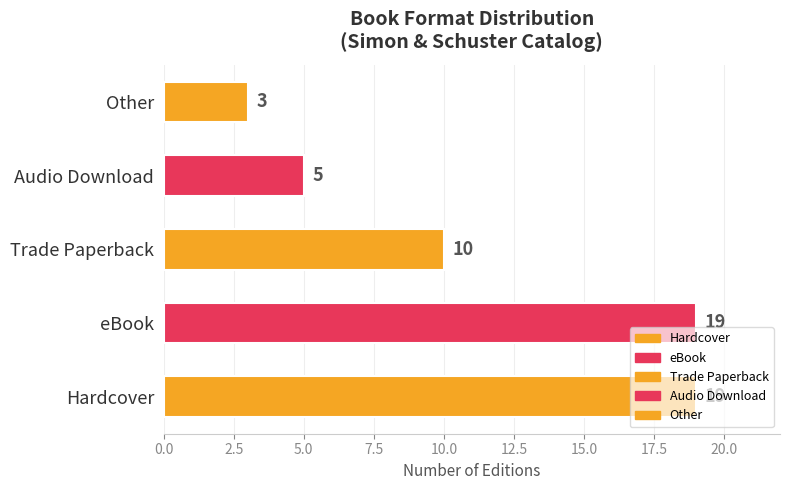

What position from the left is Hardcover?

1